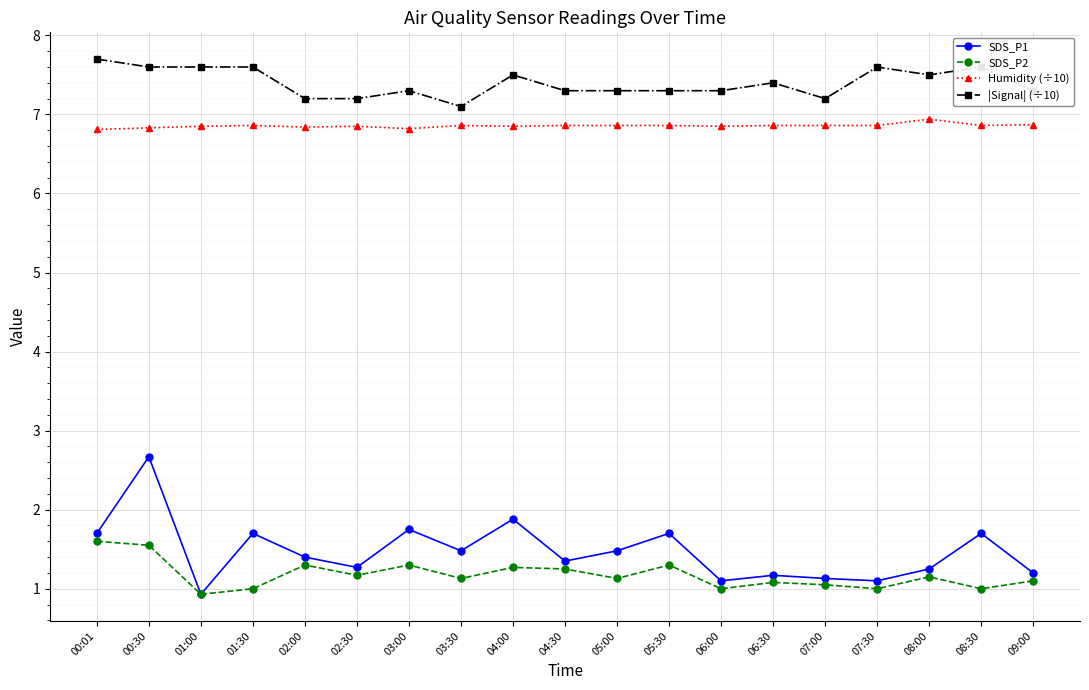

At which category does the chart reach its minimum across all series?

01:00